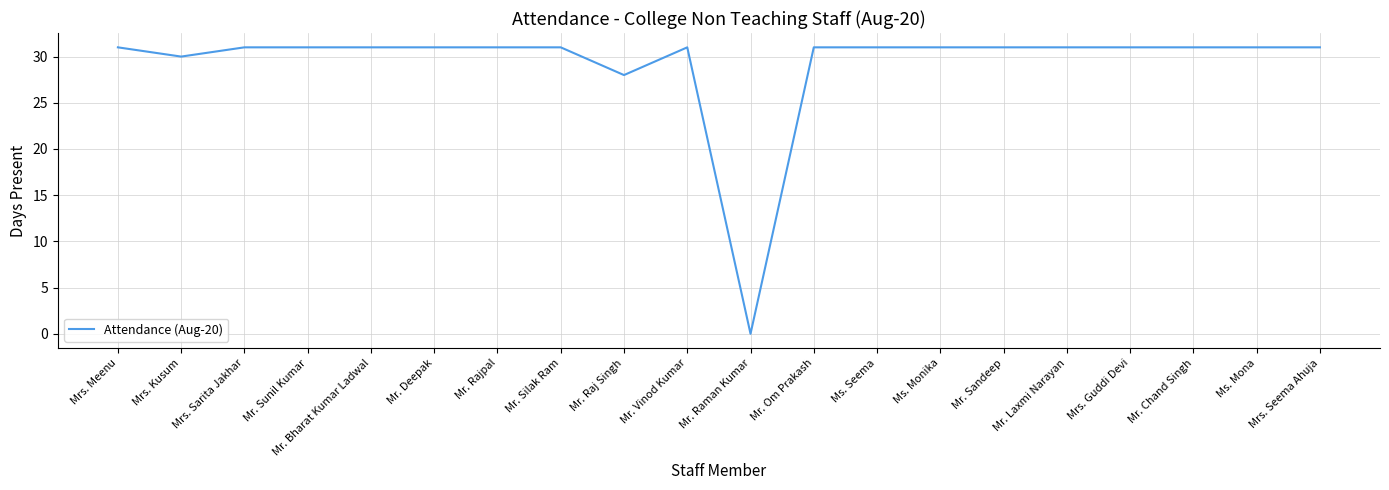

How many lines are shown in the chart?

1